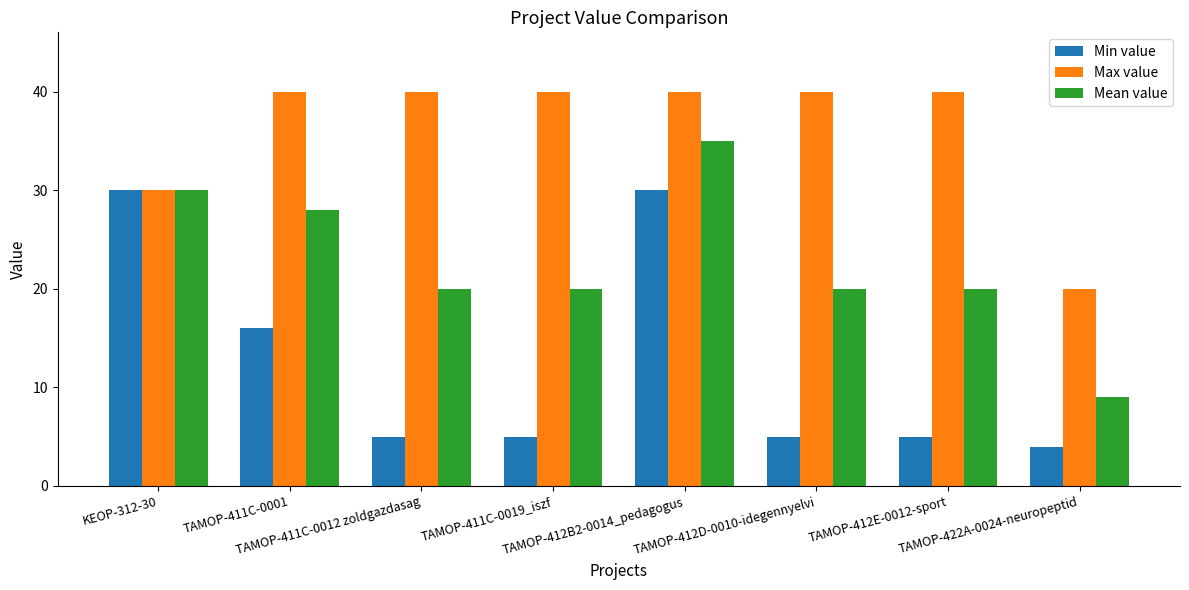

What is the difference between the maximum and second lowest values in the Mean value series?

15